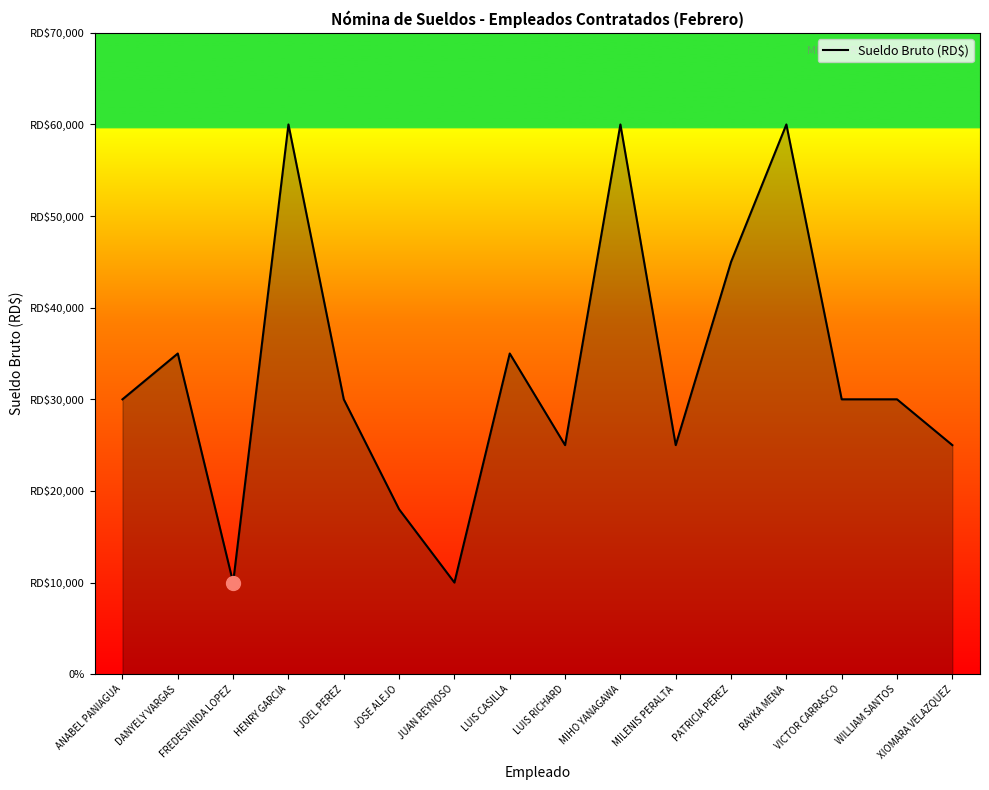

Does the chart have visible grid lines?

No